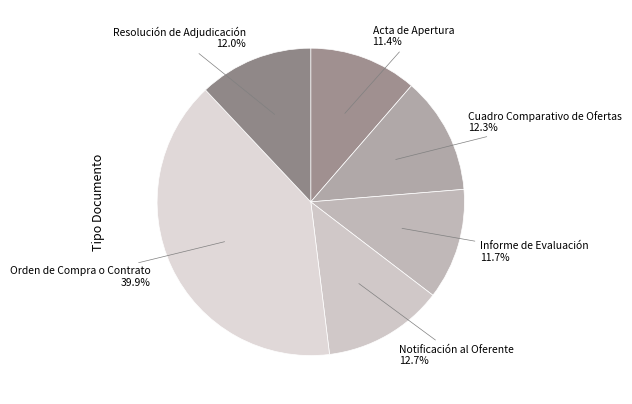

Count the number of slices in the pie.

6